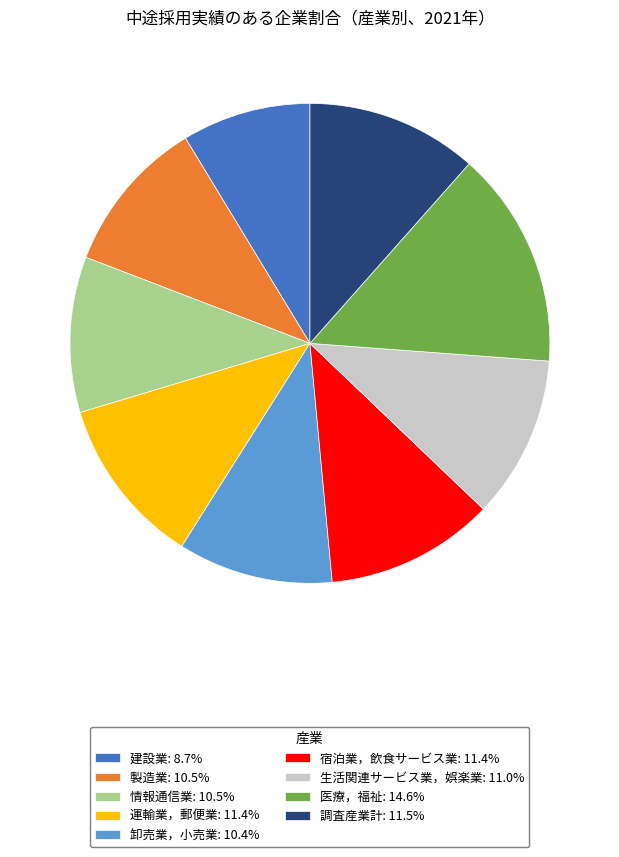

What is the smallest slice in the pie chart?

建設業